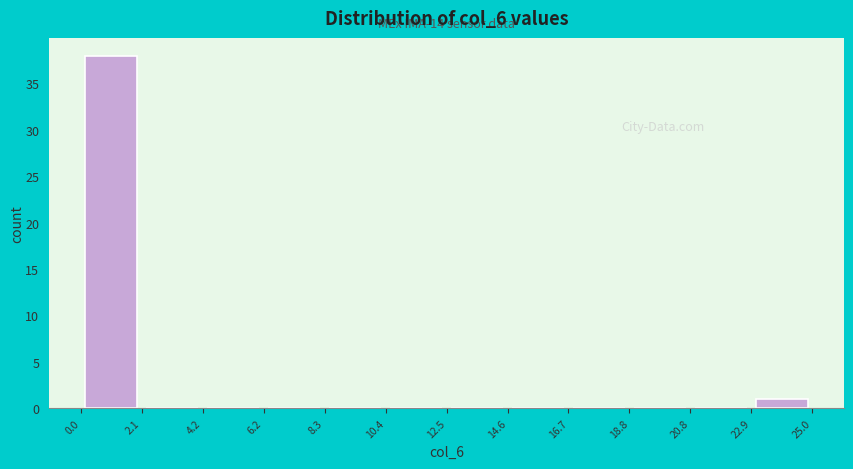

Over which range of the x-axis is the bar tallest?

0.0 to 2.1